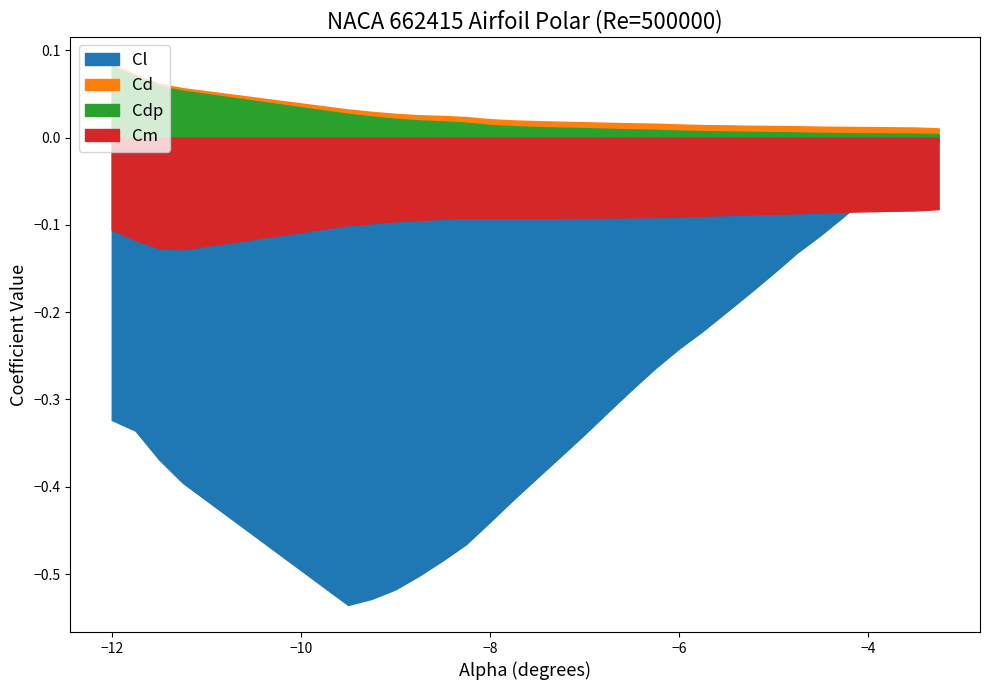

True or false: Cl and Cdp cross at least once.

False